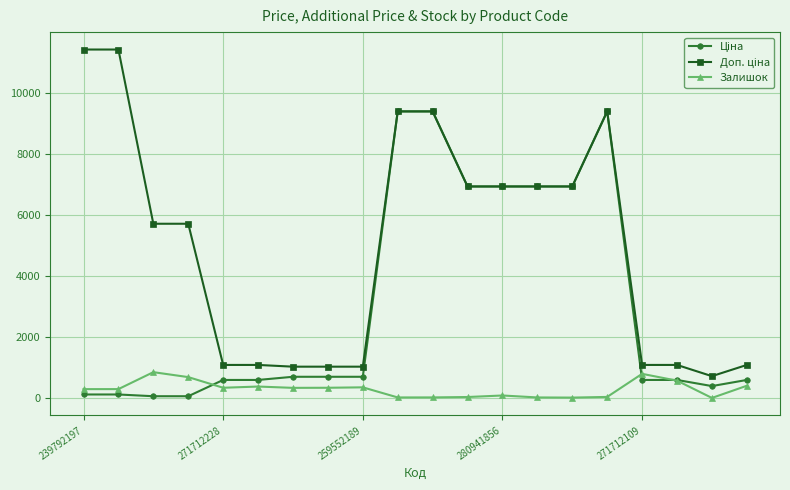

How many lines are shown in the chart?

3